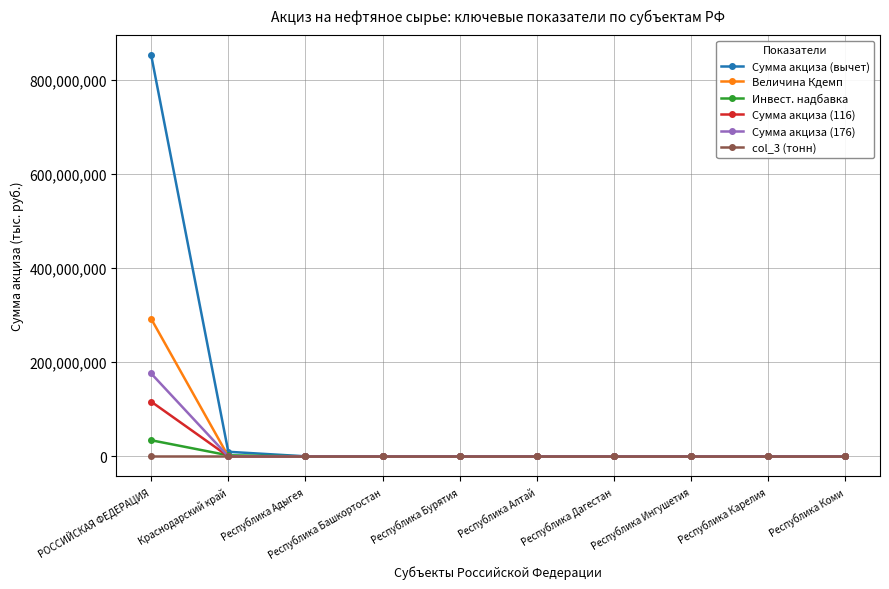

What is the label of the 1st point from the left?

РОССИЙСКАЯ ФЕДЕРАЦИЯ